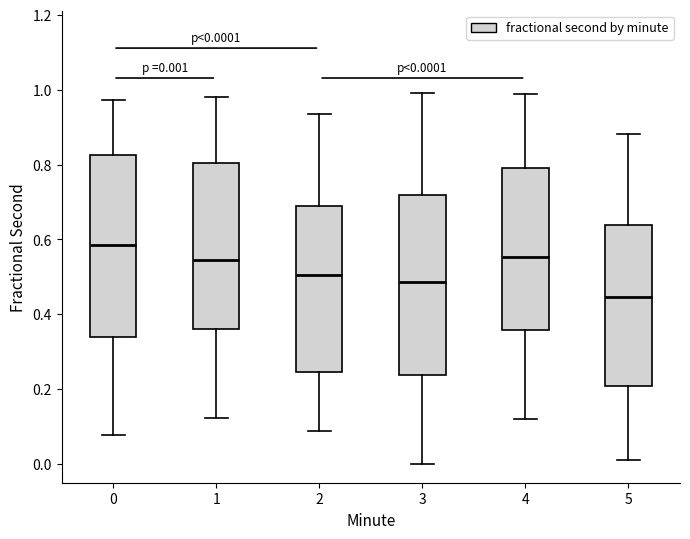

Which box's median line is the lowest?

5